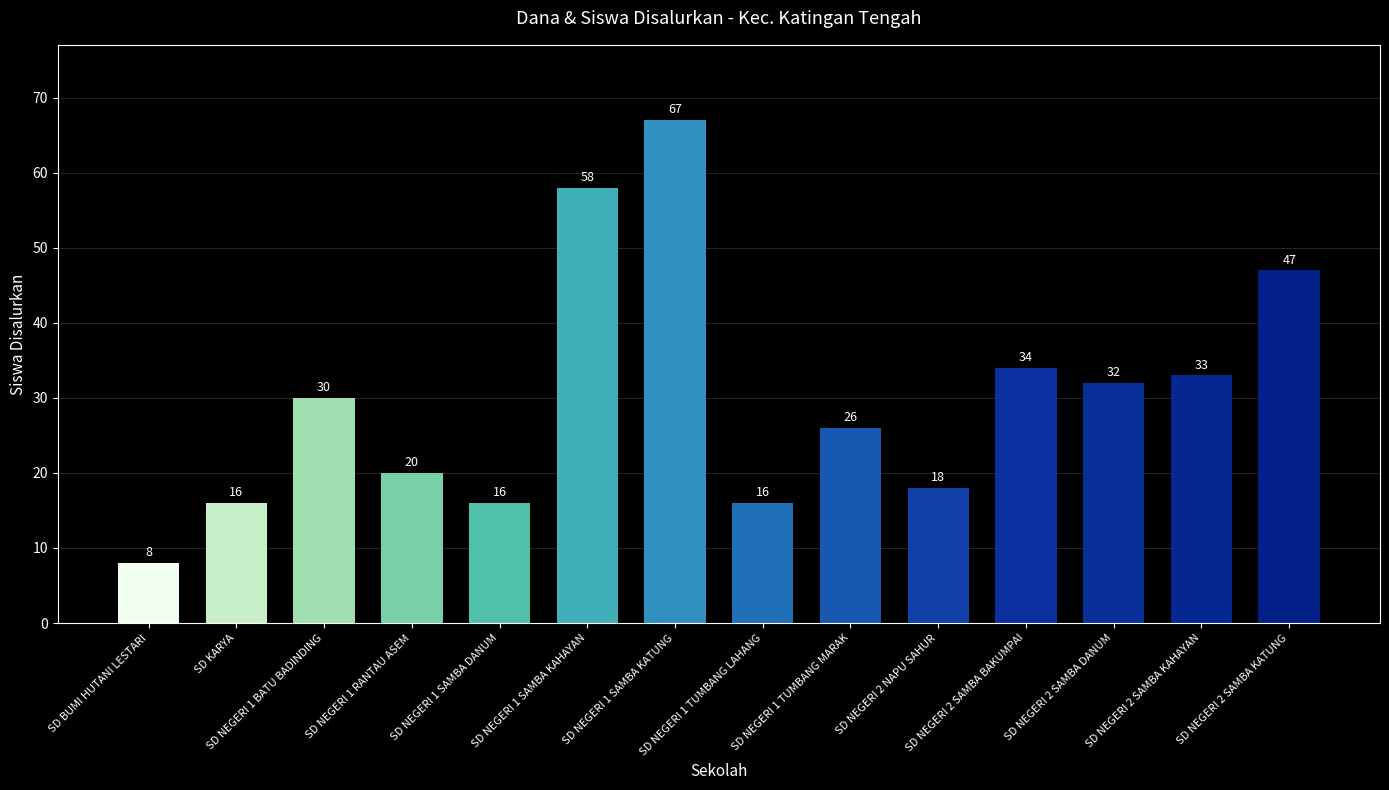

What is the greatest value displayed?

67